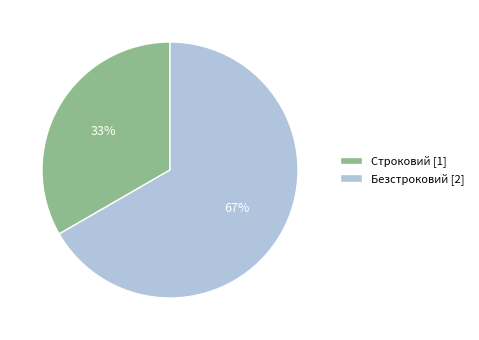

Do Строковий [1] and Безстроковий [2] together represent more than half of the pie?

Yes